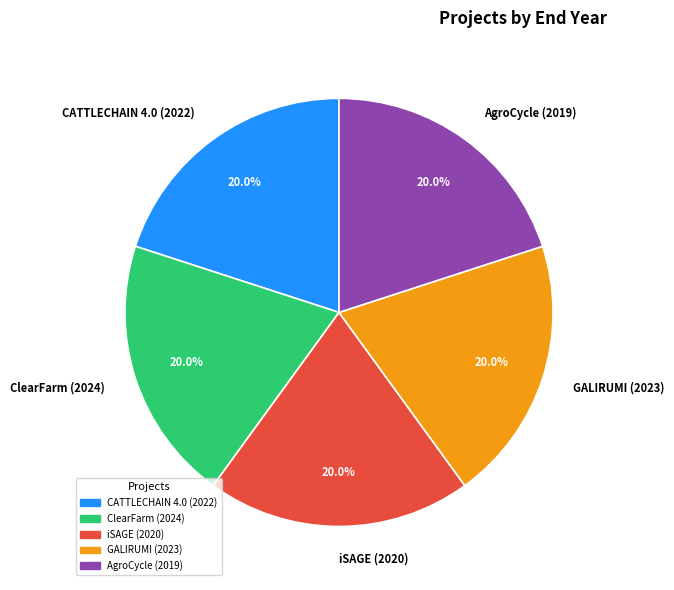

Do iSAGE (2020) and CATTLECHAIN 4.0 (2022) together represent more than half of the pie?

No